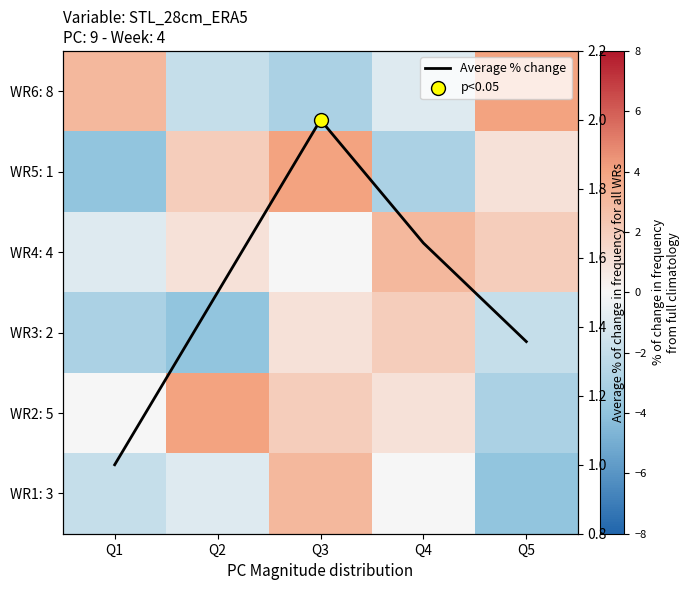

How many values in the WR3: 2 series are below -2?

2